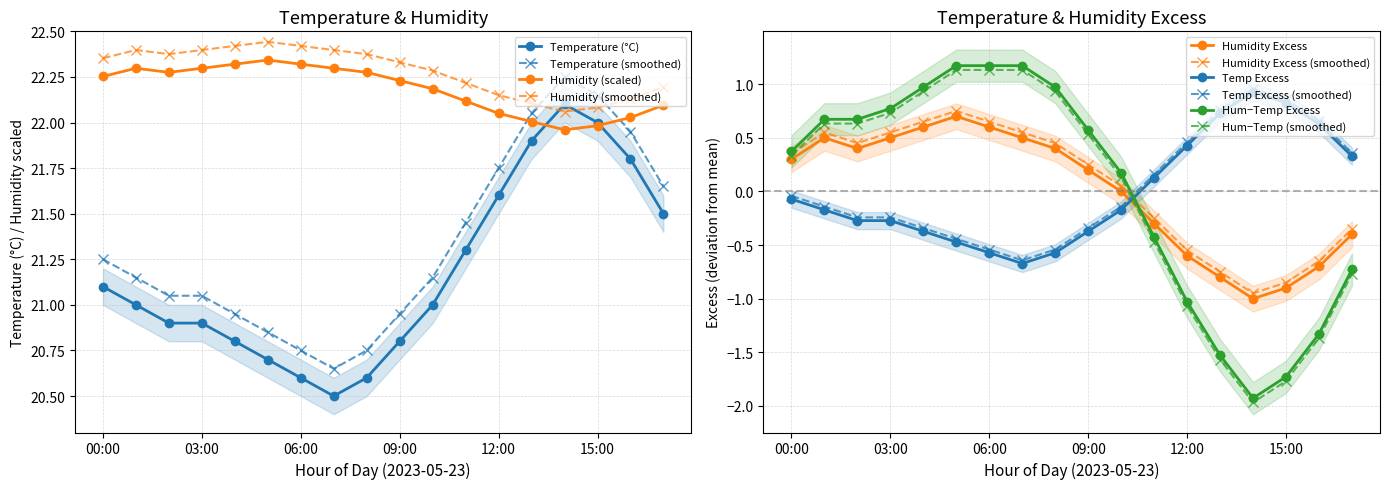

What is the label of the 13th point from the right?

05:00